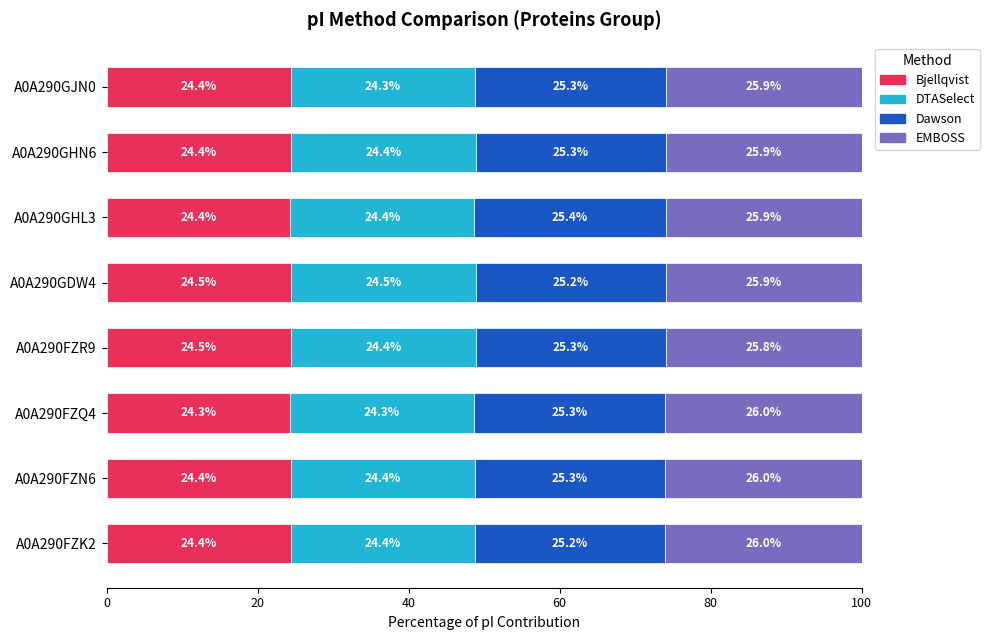

Where is Bjellqvist nearest to the value 24?

A0A290FZQ4